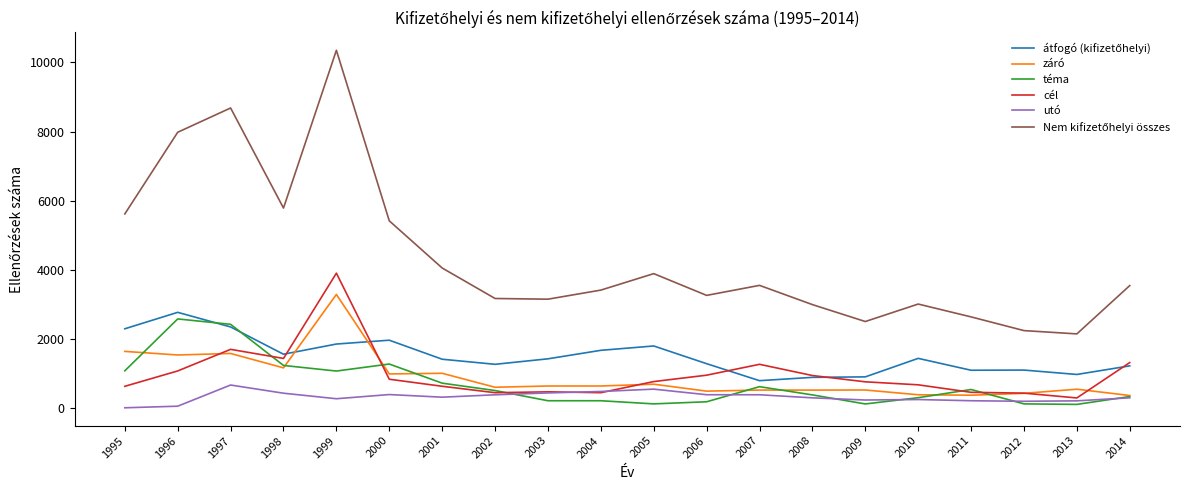

The utó series shows 46 at 1996. True or false?

True